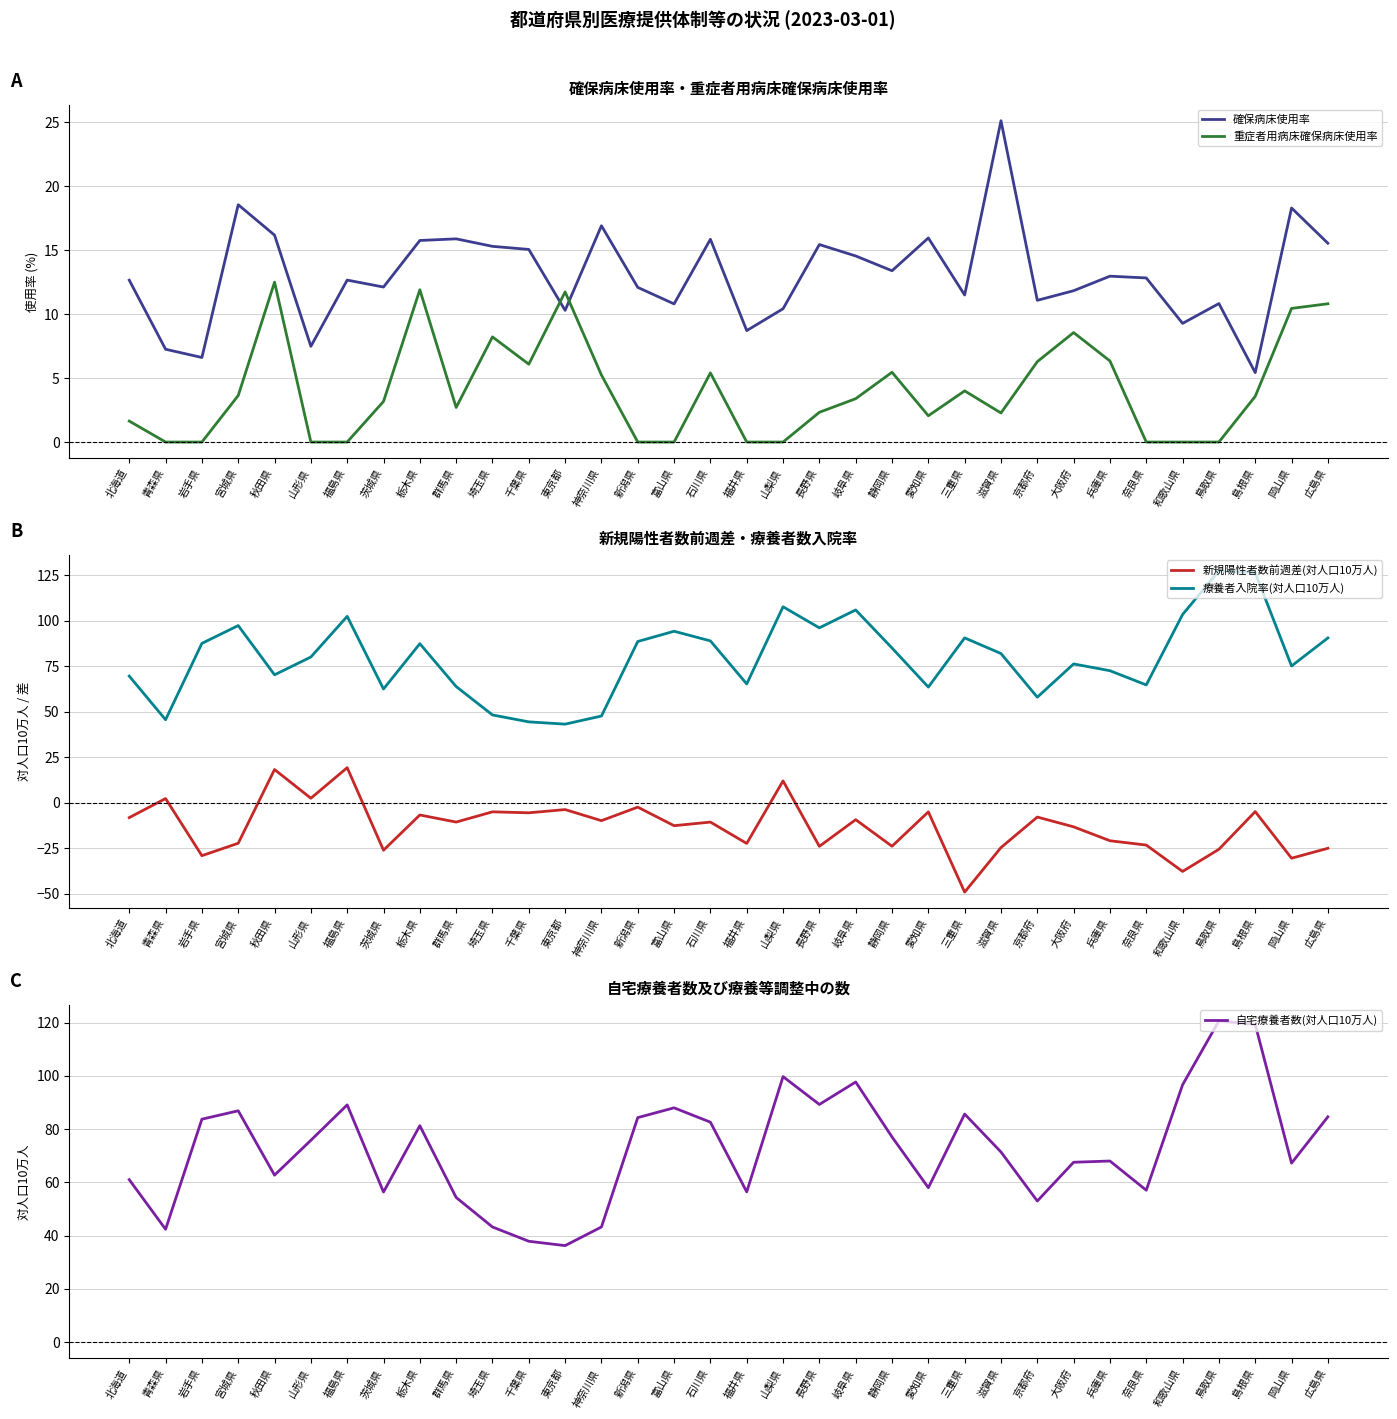

What are all the series names shown in the legend?

確保病床使用率, 重症者用病床確保病床使用率, 新規陽性者数前週差(対人口10万人), 療養者入院率(対人口10万人), 自宅療養者数(対人口10万人)